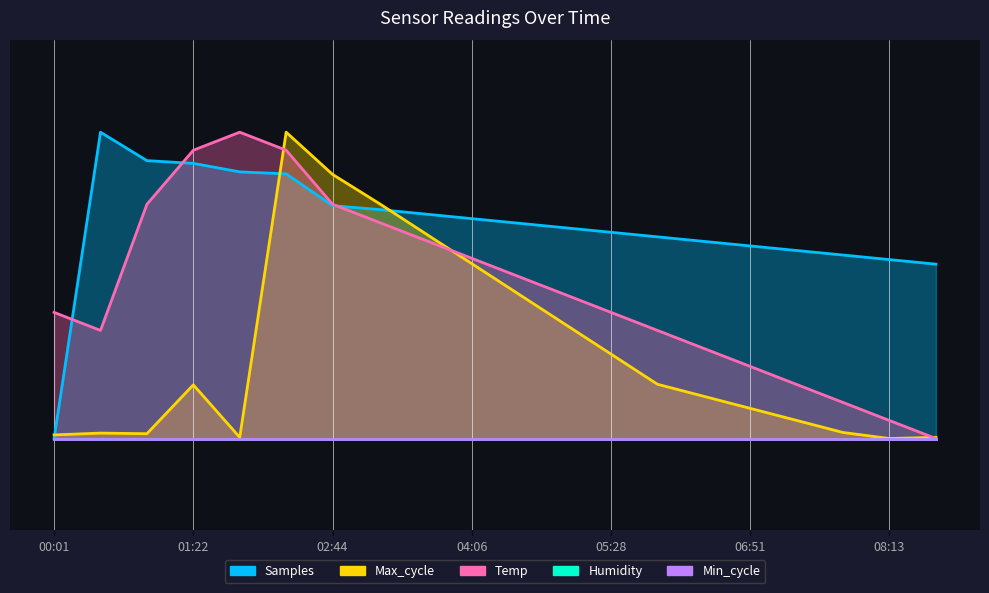

How many data points in Samples are above 0?

19